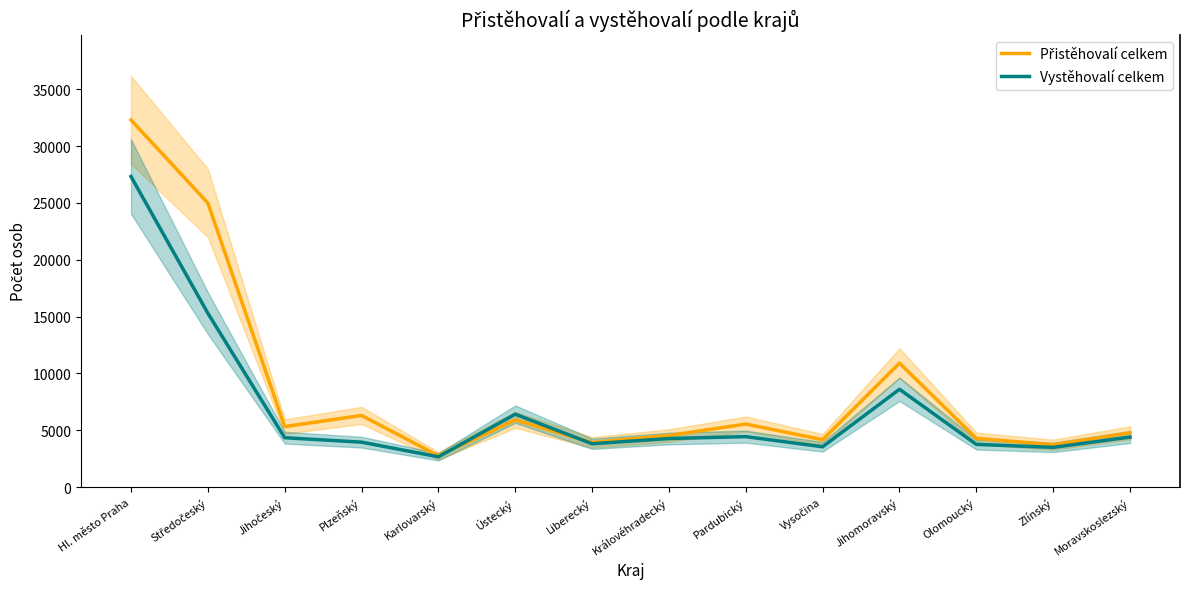

Rank the series by their average value, from highest to lowest.

Přistěhovalí celkem, Vystěhovalí celkem